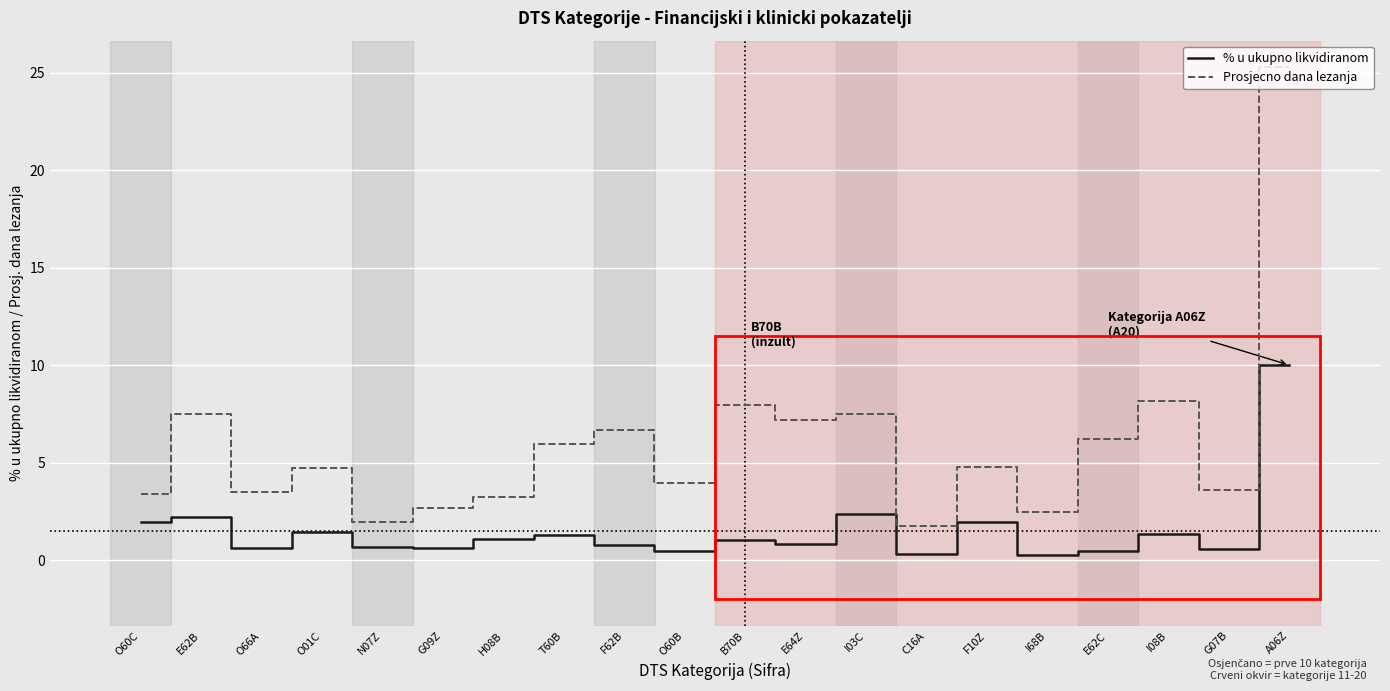

The Prosjecno dana lezanja series shows 1.7 at C16A. True or false?

True